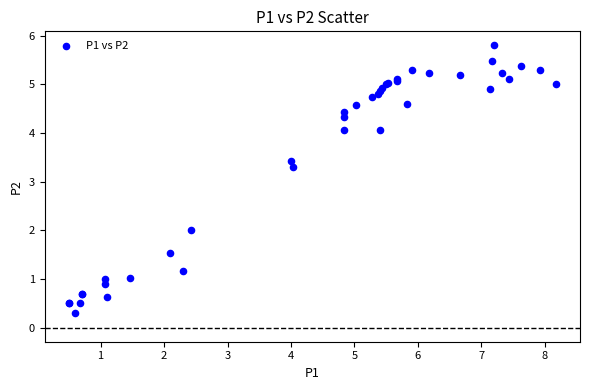

What Y value in the scatter plot is closest to 3?

3.3